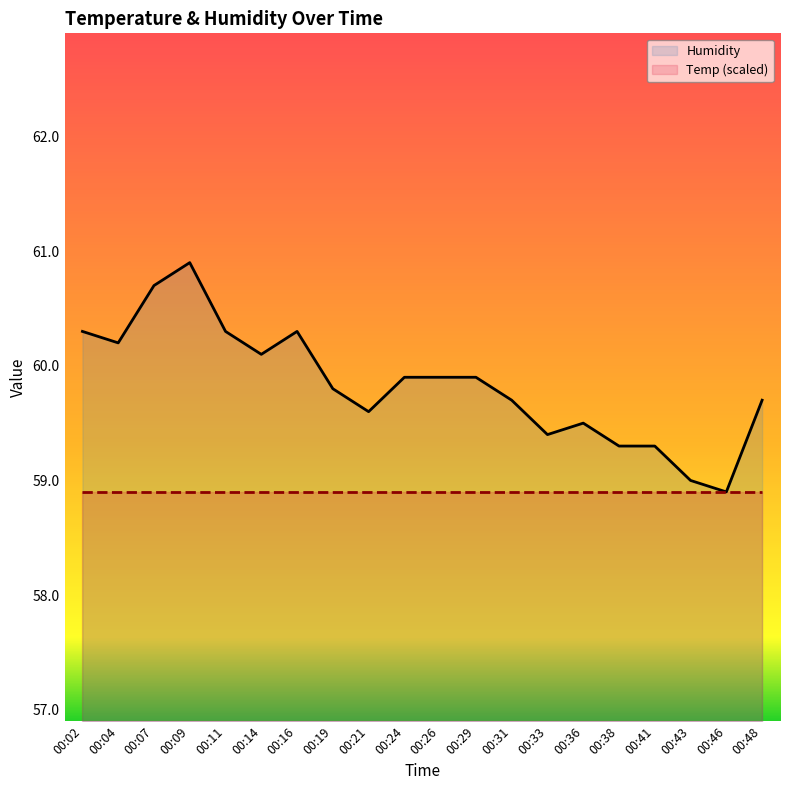

Reading left to right, list all the values displayed in this chart.

Humidity: 60.3	60.2	60.7	60.9	60.3	60.1	60.3	59.8	59.6	59.9	59.9	59.9	59.7	59.4	59.5	59.3	59.3	59.0	58.9	59.7
Temp (scaled): 58.9	58.9	58.9	58.9	58.9	58.9	58.9	58.9	58.9	58.9	58.9	58.9	58.9	58.9	58.9	58.9	58.9	58.9	58.9	58.9